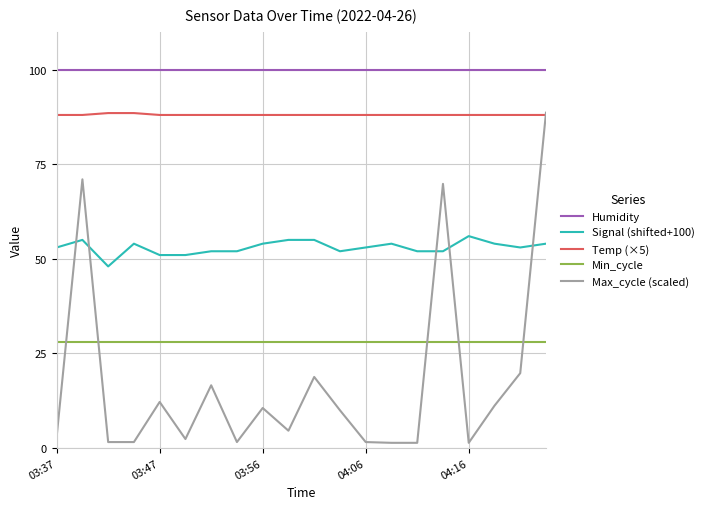

Which series has the widest spread of values?

Max_cycle (scaled)